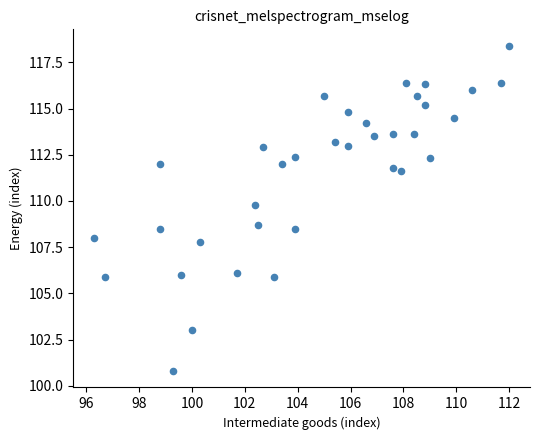

What Y value in the scatter plot is closest to 109?

108.7